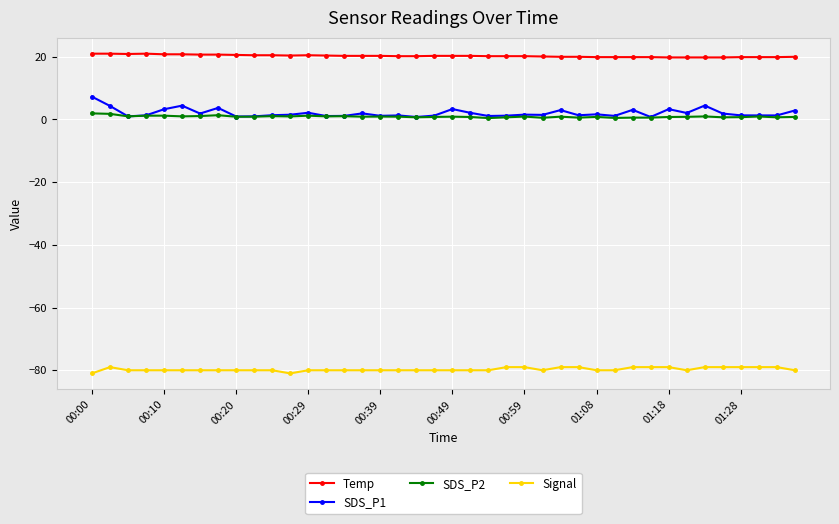

True or false: Signal and SDS_P1 intersect in this chart.

False